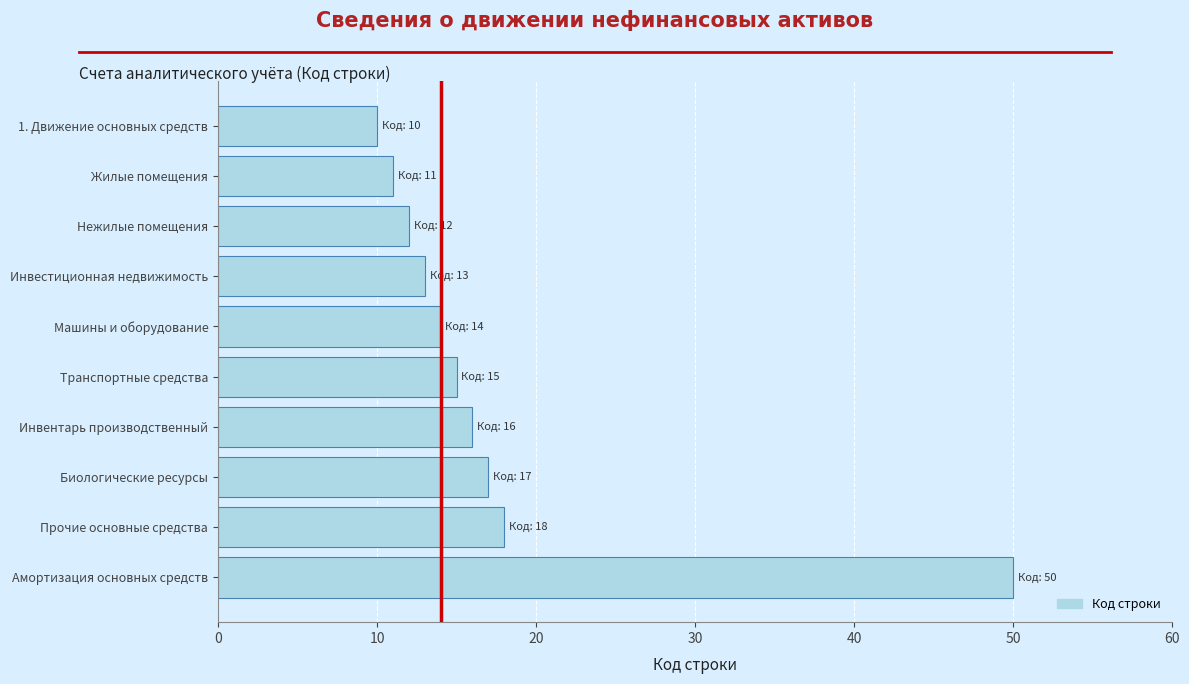

What is the maximum value shown in the chart?

50